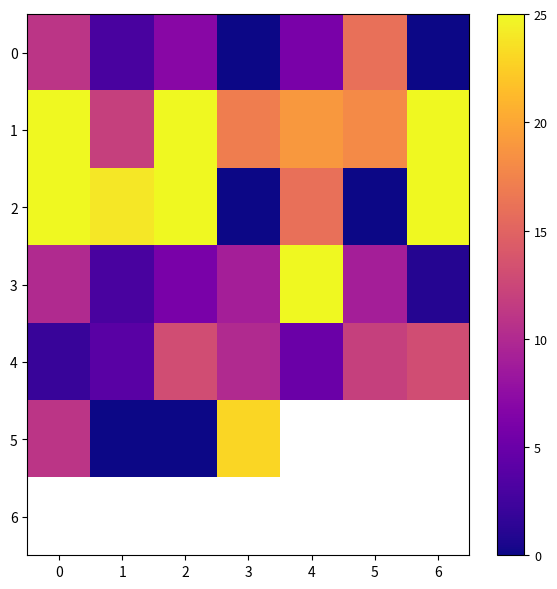

What is the maximum value shown in the chart?

25.0